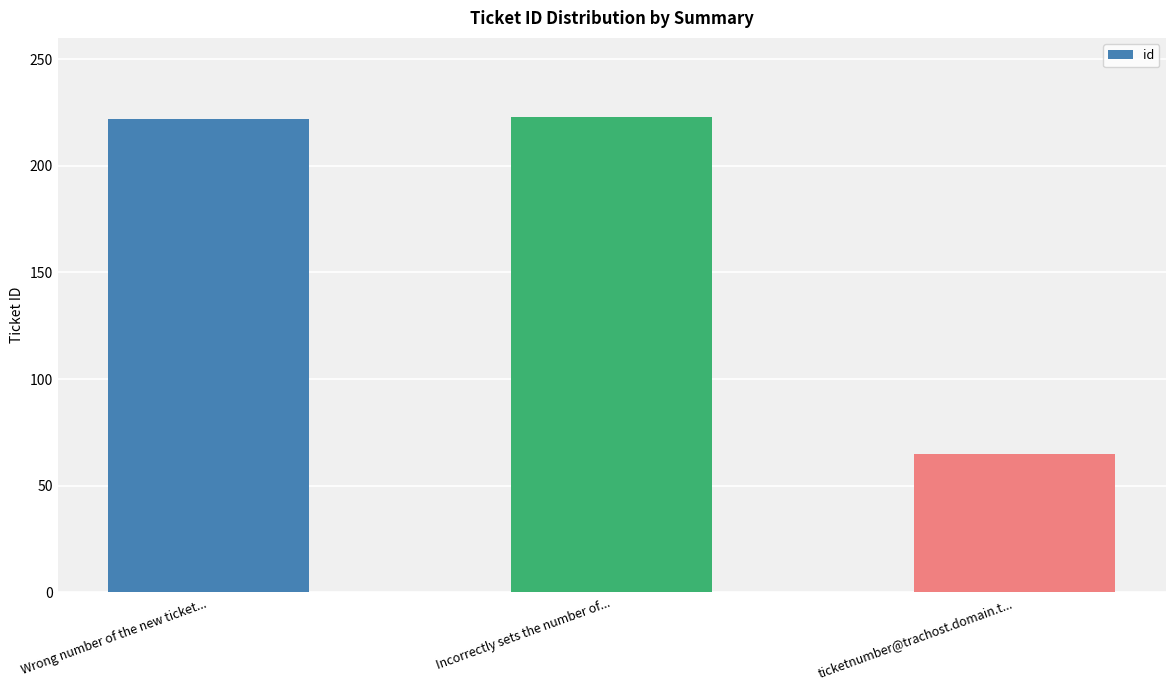

What value does the data have at ticketnumber@trachost.domain.t...?

65